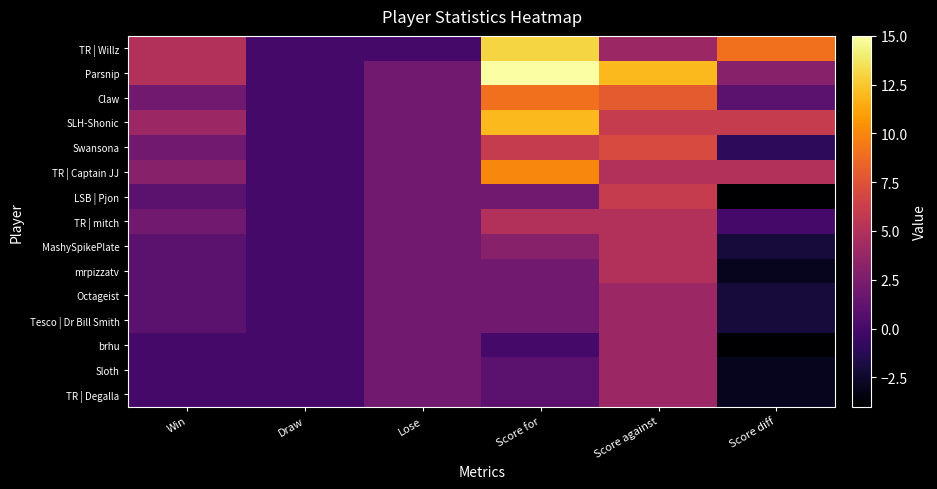

Rank the series by their maximum value, from lowest to highest.

Octageist, Tesco | Dr Bill Smith, brhu, Sloth, TR | Degalla, TR | mitch, MashySpikePlate, mrpizzatv, LSB | Pjon, Swansona, Claw, TR | Captain JJ, SLH-Shonic, TR | Willz, Parsnip